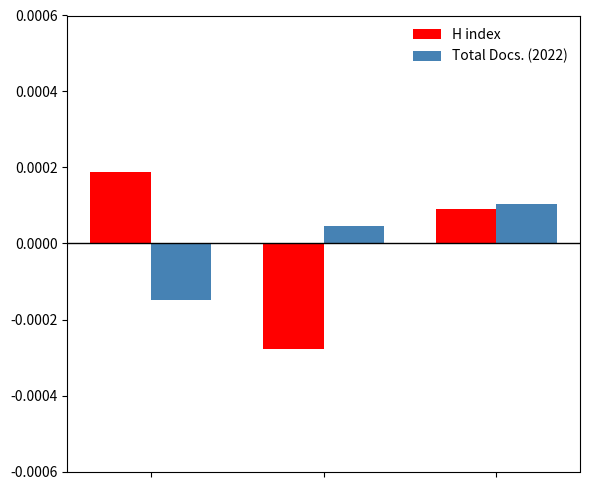

Rank the series by their maximum value, from highest to lowest.

H index, Total Docs. (2022)